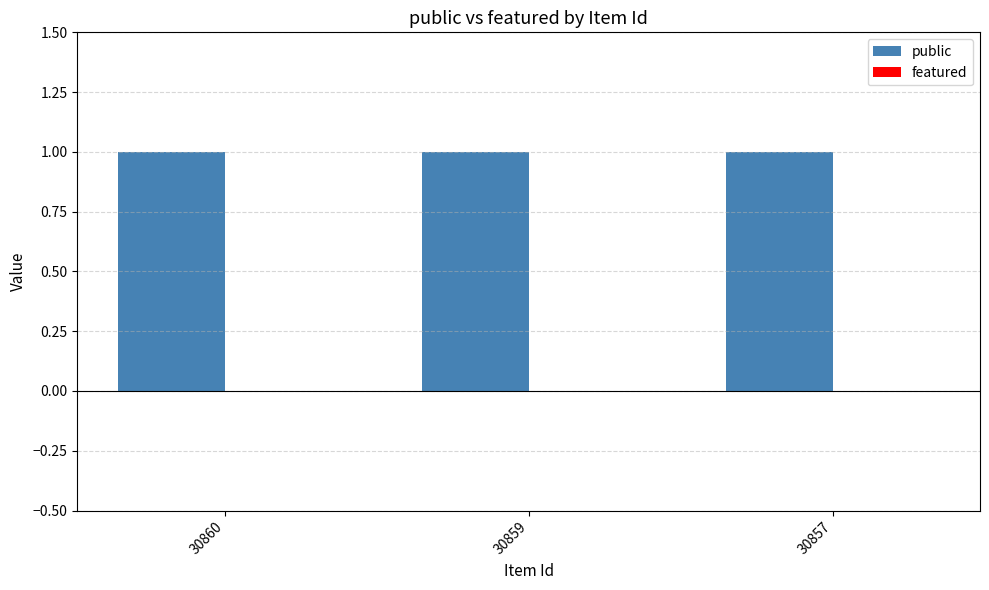

How many groups of bars are there?

3